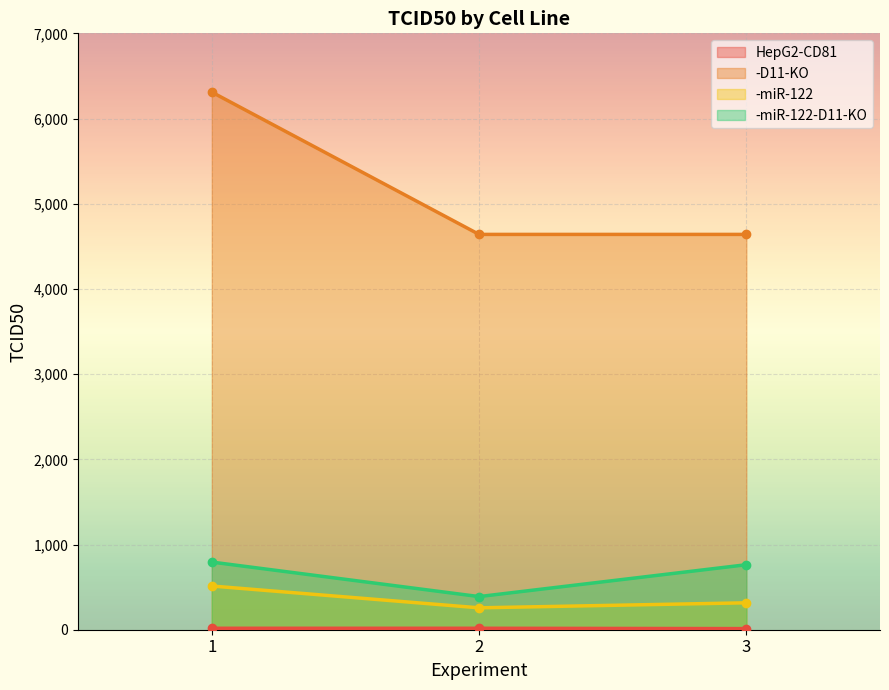

What is the sum of all -D11-KO values?

15590